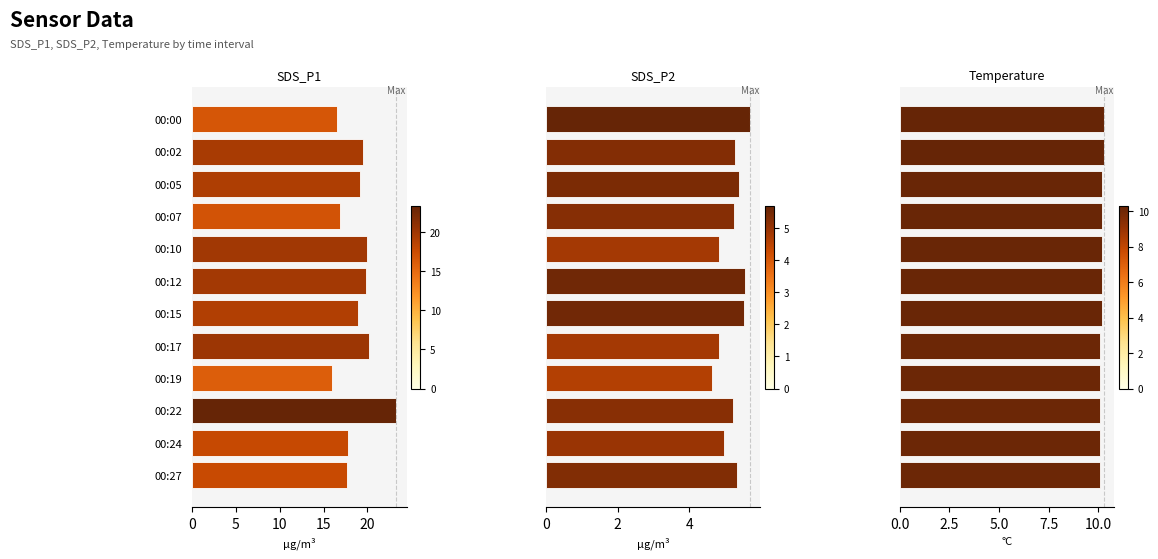

What is the sum of the Temp values at 00:24 and 00:12?

20.3